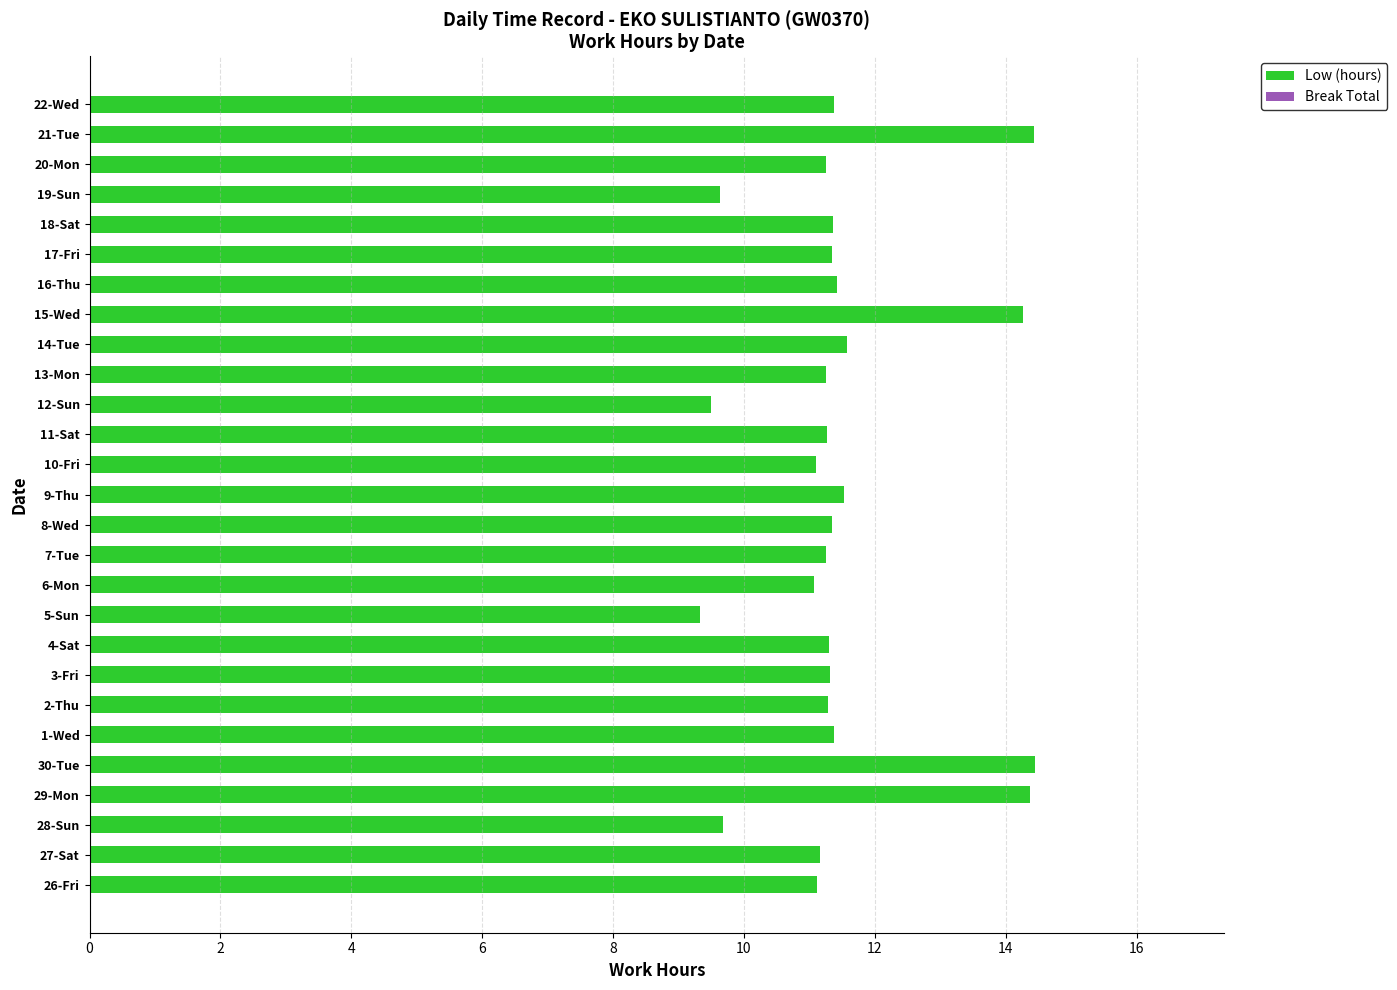

What is the difference between the second highest and second lowest values?

4.9